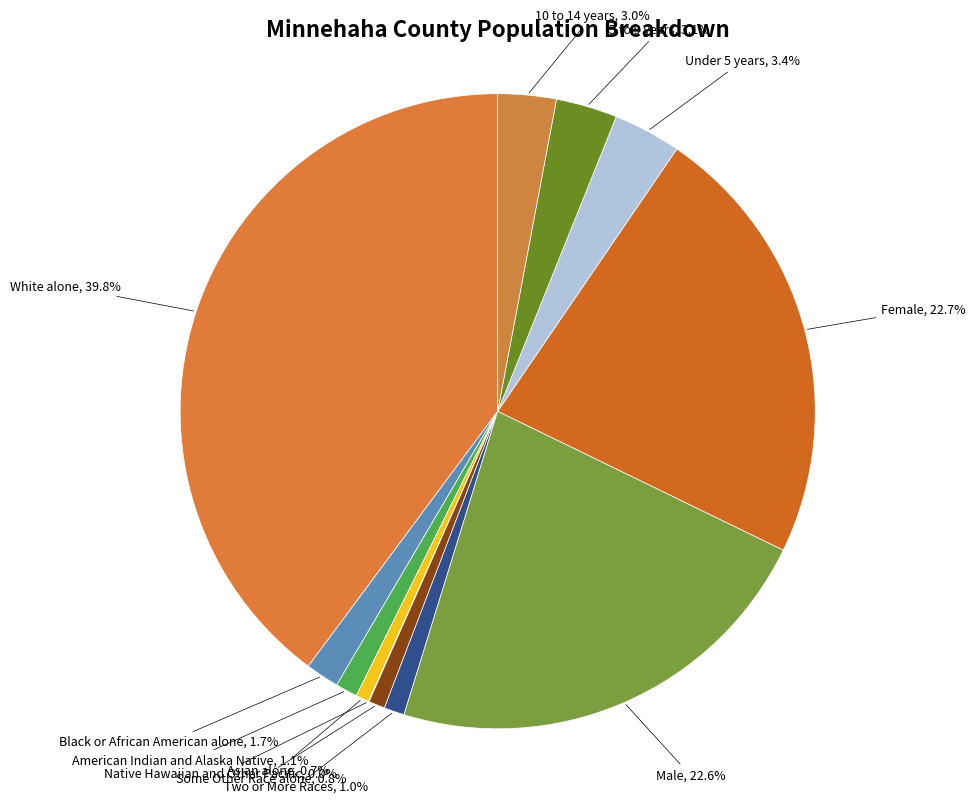

How much of the chart is everything except Female?

77.3%